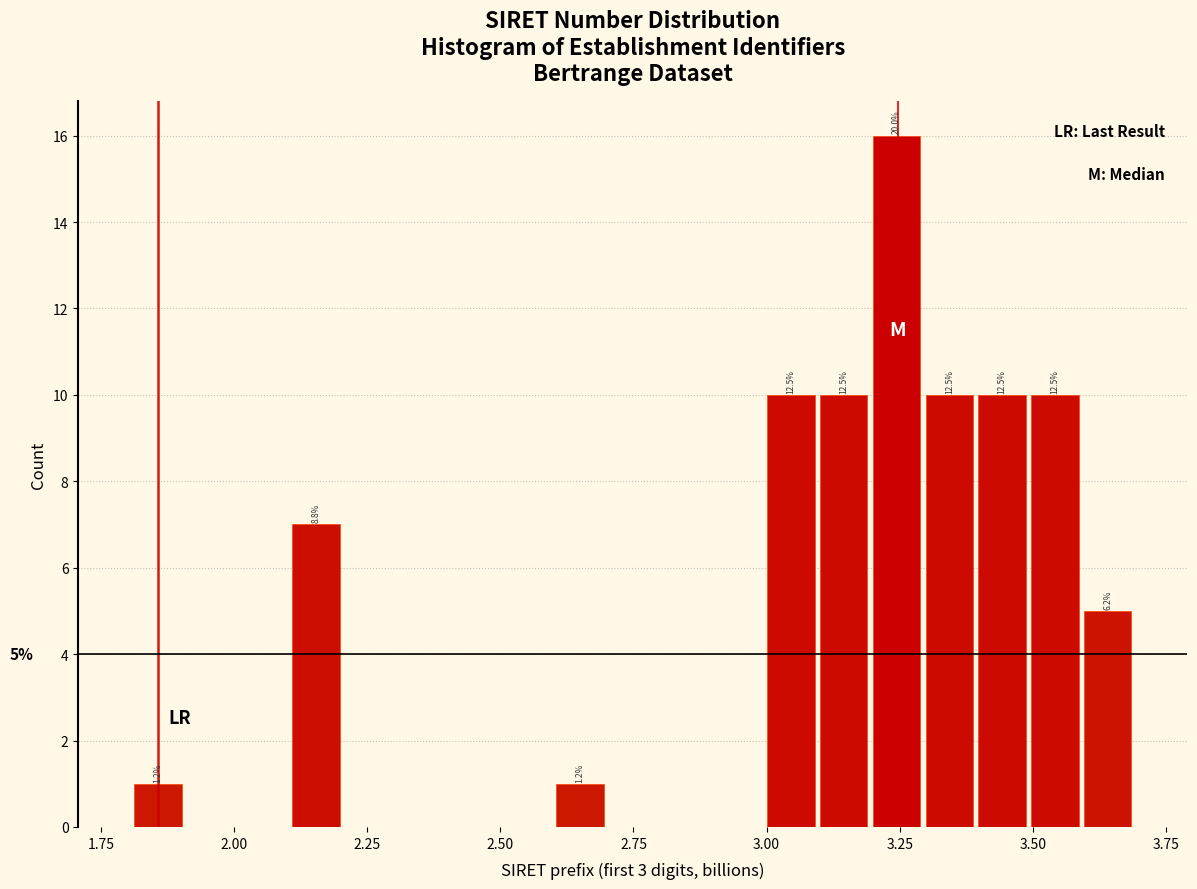

Around what value on the x-axis is the tallest bar? Give the approximate position of its centre, as read against the axis.

3.25